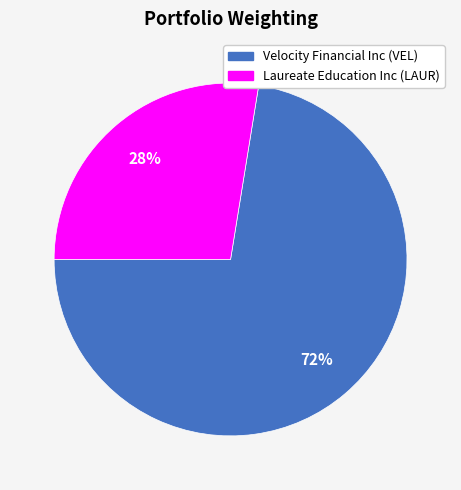

Which category has the biggest portion of the pie?

Velocity Financial Inc